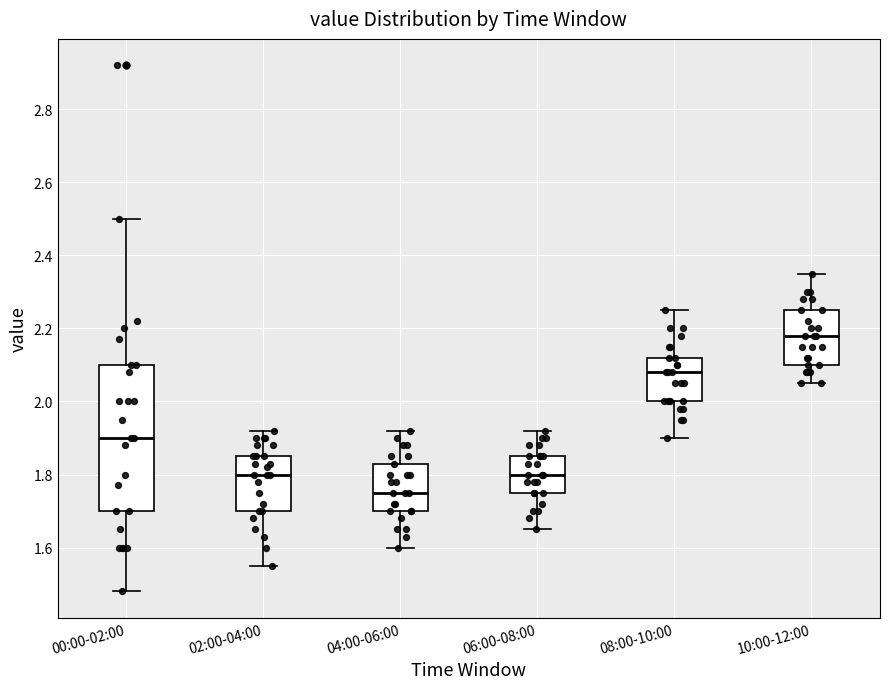

Reading left to right, read every box against the y-axis: the position of its median line, the range the box covers, and the ends of its whiskers. The values are not printed on the chart, so give them approximately, as read against the axis.

00:00-02:00: median 1.90, box 1.70 to 2.10, whiskers 1.48 to 2.50
02:00-04:00: median 1.80, box 1.70 to 1.86, whiskers 1.56 to 1.92
04:00-06:00: median 1.76, box 1.70 to 1.84, whiskers 1.60 to 1.92
06:00-08:00: median 1.80, box 1.76 to 1.86, whiskers 1.66 to 1.92
08:00-10:00: median 2.08, box 2.00 to 2.12, whiskers 1.90 to 2.26
10:00-12:00: median 2.18, box 2.10 to 2.26, whiskers 2.06 to 2.36